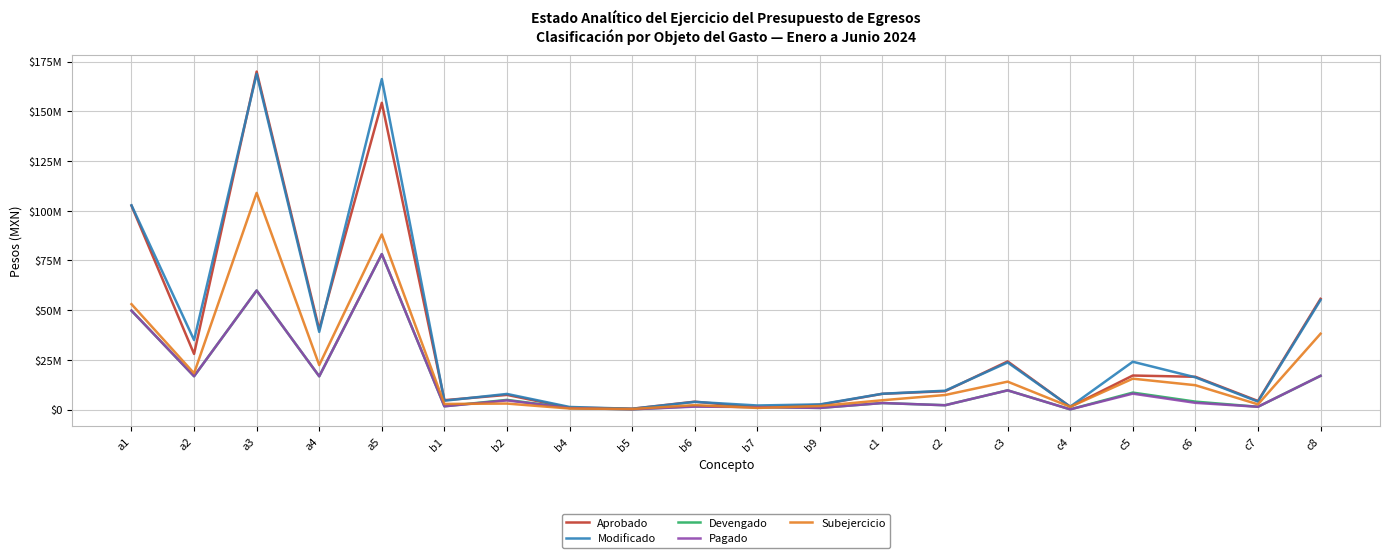

Reading left to right, what are all the values shown in this chart?

Aprobado: a1=102575051.0	a2=27965767.0	a3=170039207.0	a4=40304624.0	a5=154322252.0	b1=4703416.0	b2=7355296.0	b4=935081.0	b5=394570.0	b6=3946292.0	b7=1046117.0	b9=2386053.0	c1=7904772.0	c2=9205411.0	c3=24200167.0	c4=1380987.0	c5=17105028.0	c6=16466748.0	c7=4294389.0	c8=55696304.0
Modificado: a1=102758793.0	a2=34980628.8	a3=168869656.3	a4=39059377.1	a5=166274082.1	b1=4425258.7	b2=7843030.2	b4=1283596.9	b5=366605.5	b6=3855744.9	b7=2030713.7	b9=2578373.1	c1=7936280.5	c2=9460321.6	c3=23673836.9	c4=1431019.5	c5=24037014.3	c6=16200988.4	c7=3982709.2	c8=55090677.4
Devengado: a1=49749037.8	a2=16753913.9	a3=59874335.4	a4=16714708.3	a5=78195414.0	b1=1633947.0	b2=4850766.6	b4=779534.5	b5=113684.3	b6=1638299.5	b7=1236019.9	b9=820297.6	c1=3266137.4	c2=2161902.4	c3=9646917.6	c4=83691.9	c5=8516667.2	c6=3971662.6	c7=1378142.5	c8=16956845.9
Pagado: a1=49749037.8	a2=16753913.9	a3=59874335.4	a4=16714708.3	a5=78195414.0	b1=1611617.5	b2=4594607.1	b4=747914.6	b5=110973.7	b6=1456629.1	b7=1236019.9	b9=802664.8	c1=3264763.0	c2=2150257.2	c3=9642238.3	c4=75825.1	c5=7986498.7	c6=3362901.6	c7=1383422.5	c8=16959323.7
Subejercicio: a1=53009755.2	a2=18226714.9	a3=108995320.9	a4=22344668.8	a5=88078668.2	b1=2791311.7	b2=2992263.6	b4=504062.4	b5=252921.2	b6=2217445.5	b7=794693.7	b9=1758075.5	c1=4670143.1	c2=7298419.2	c3=14026919.3	c4=1347327.6	c5=15520347.1	c6=12229325.8	c7=2604566.7	c8=38133831.5